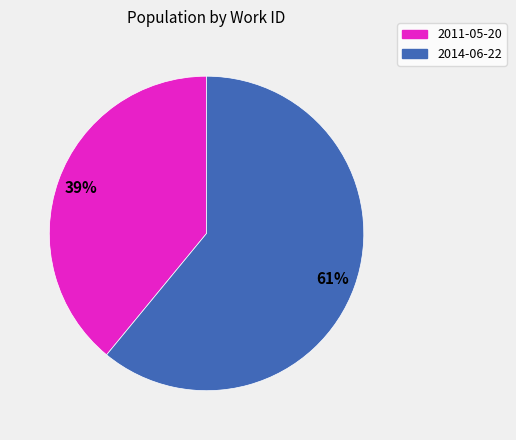

To the nearest percent, what is the combined percentage of 2014-06-22 and 2011-05-20?

100%